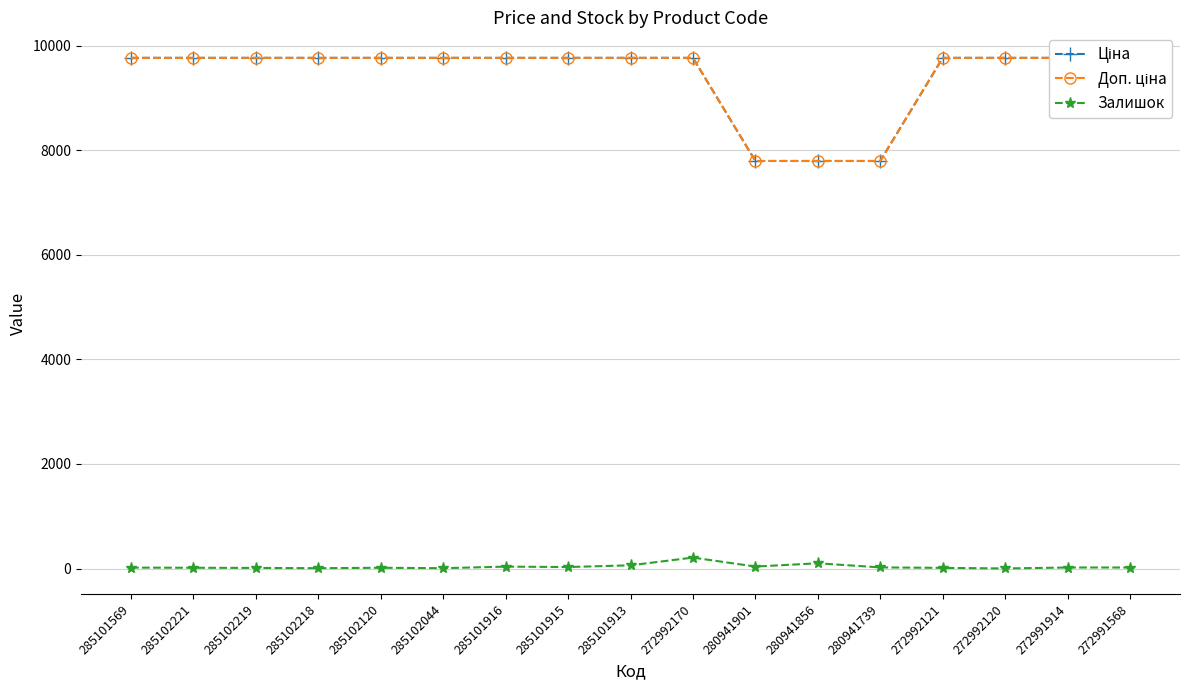

Where is Ціна nearest to the value 8778?

280941901